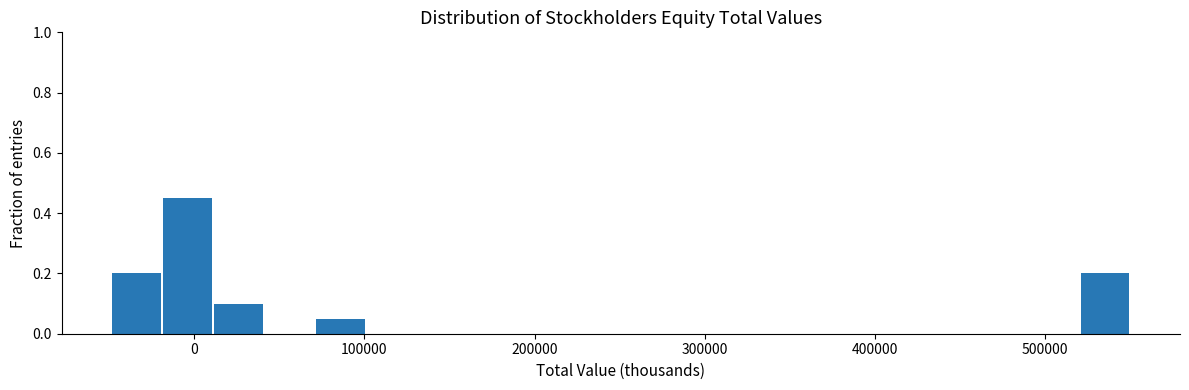

Read against the x-axis, roughly where is the centre of the tallest bar?

0